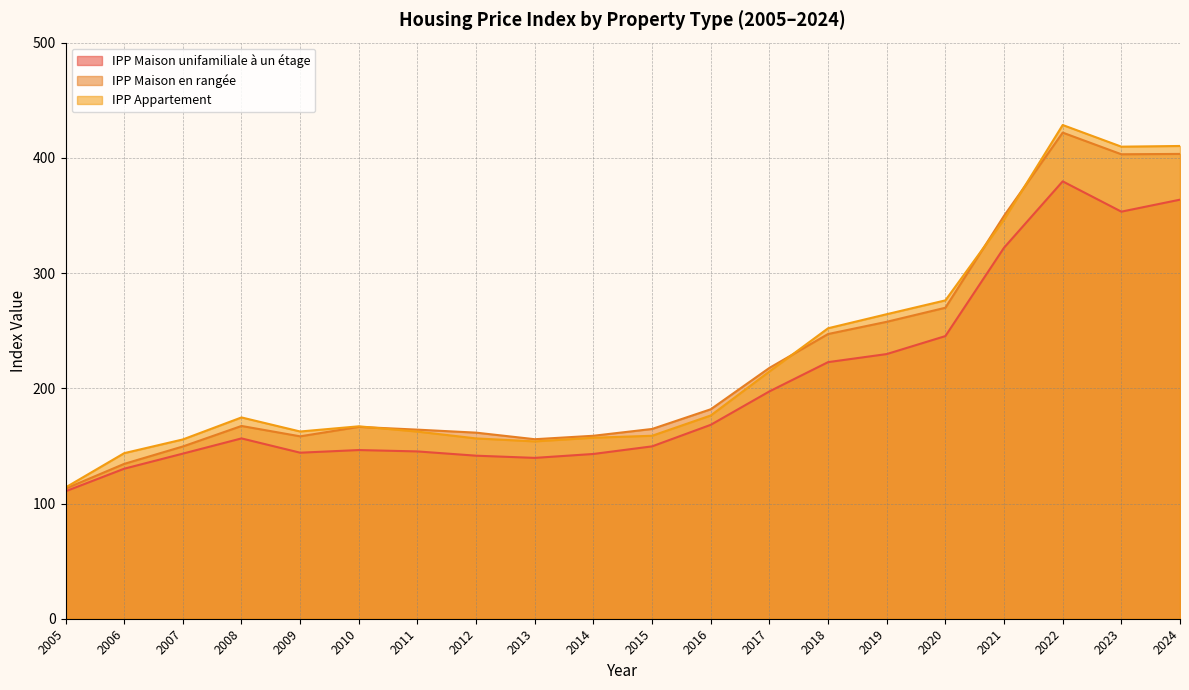

The IPP Maison unifamiliale à un étage series shows 331.8 at 2019. True or false?

False